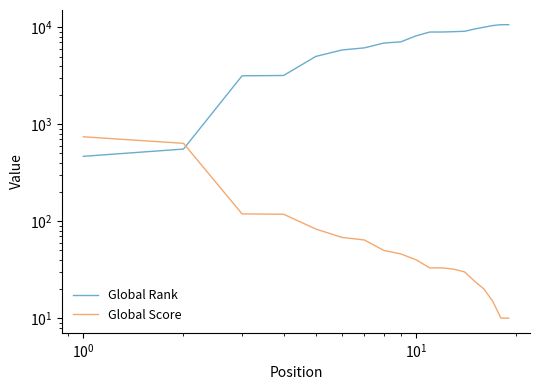

What is the difference between the maximum and minimum values in the Global Score series?

733